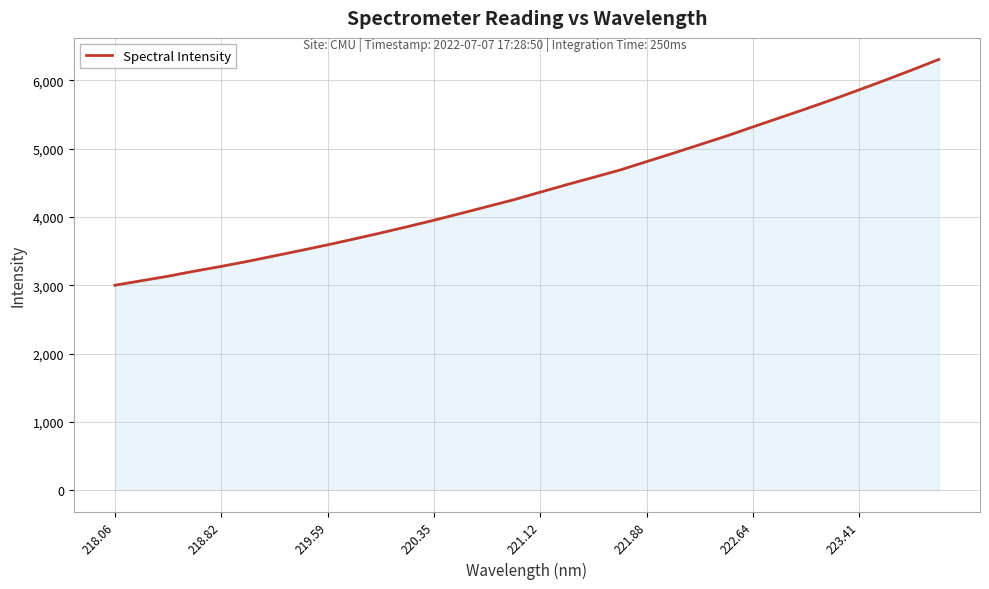

What is the maximum value shown in the chart?

6307.9